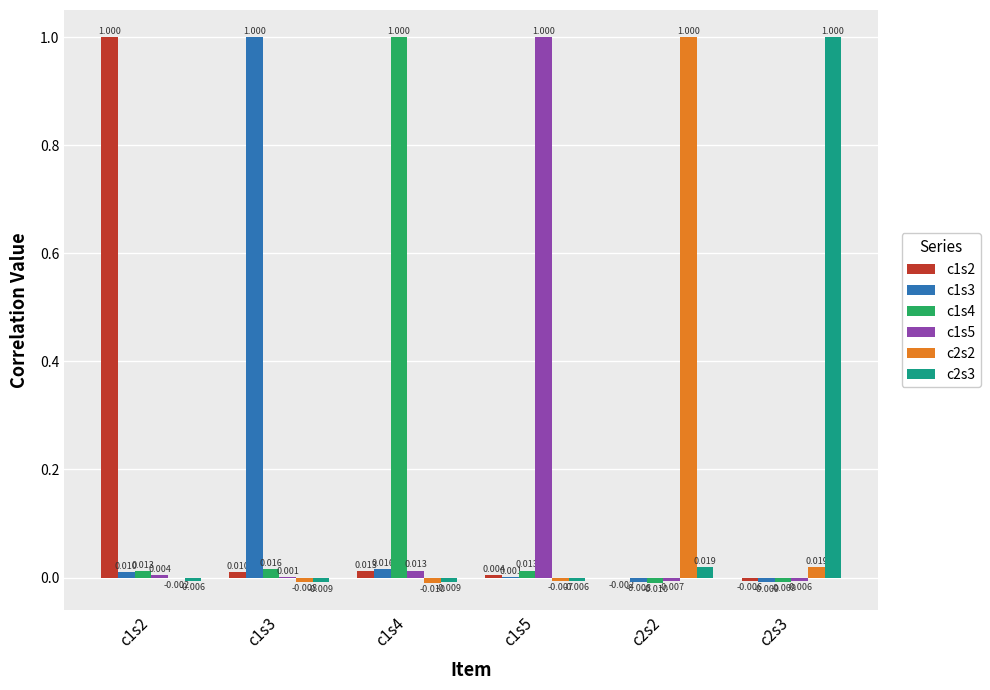

Rank the series by their maximum value, from lowest to highest.

c1s2, c1s3, c1s4, c1s5, c2s2, c2s3